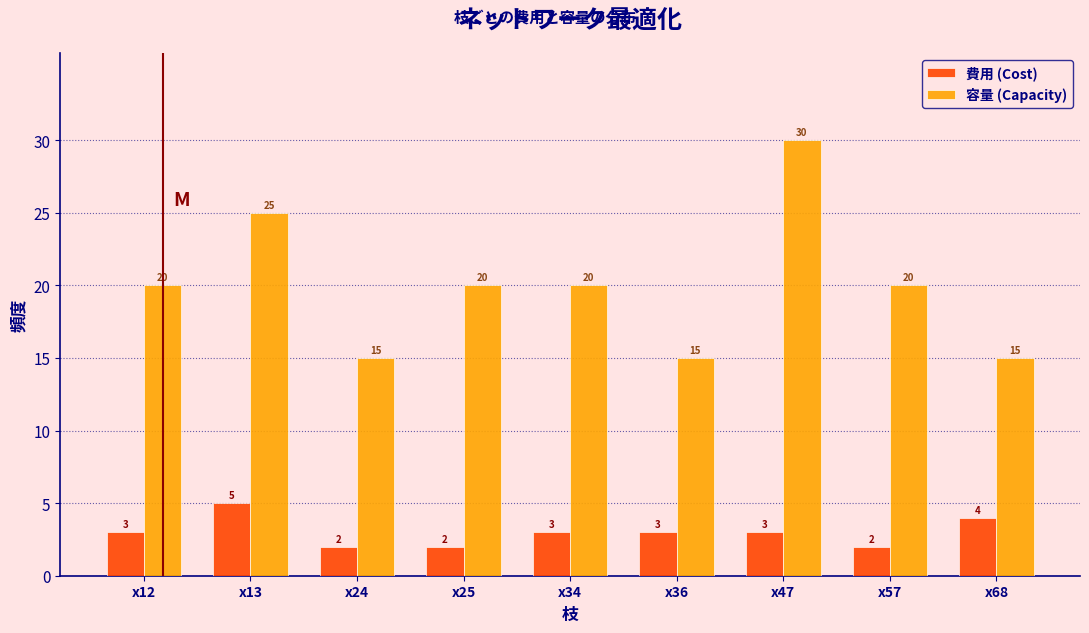

Reading left to right, what are all the values shown in this chart?

費用 (Cost): x12=3	x13=5	x24=2	x25=2	x34=3	x36=3	x47=3	x57=2	x68=4
容量 (Capacity): x12=20	x13=25	x24=15	x25=20	x34=20	x36=15	x47=30	x57=20	x68=15